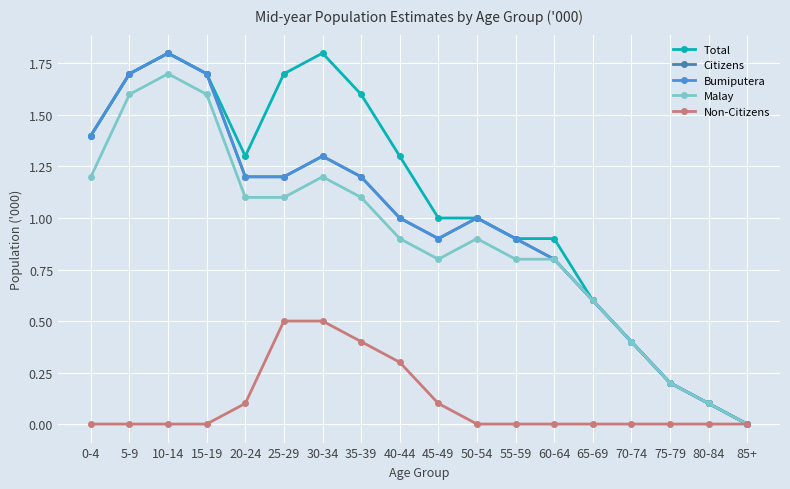

At 40-44, list the series in order from largest to smallest.

Total, Citizens, Bumiputera, Malay, Non-Citizens